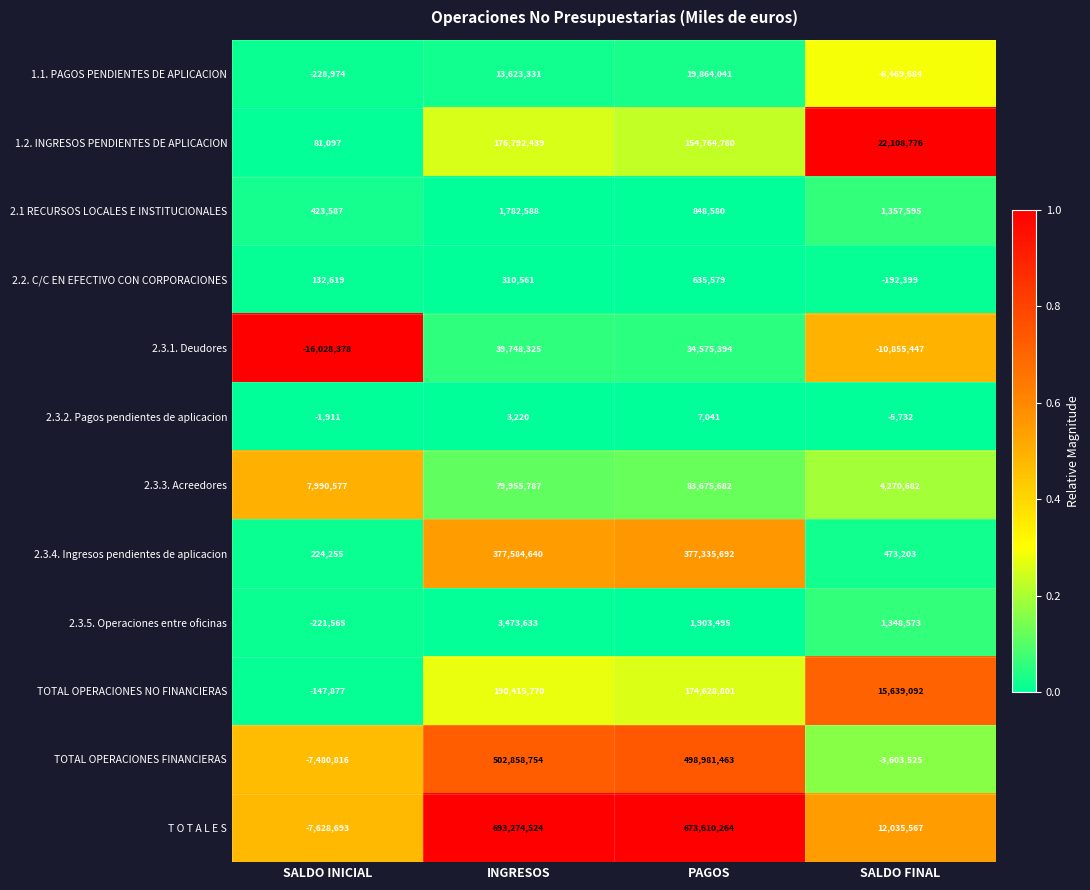

Which label corresponds to the largest value in the chart?

INGRESOS